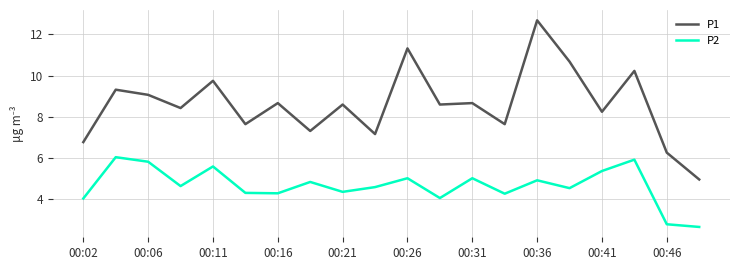

Which series has the widest spread of values?

P1